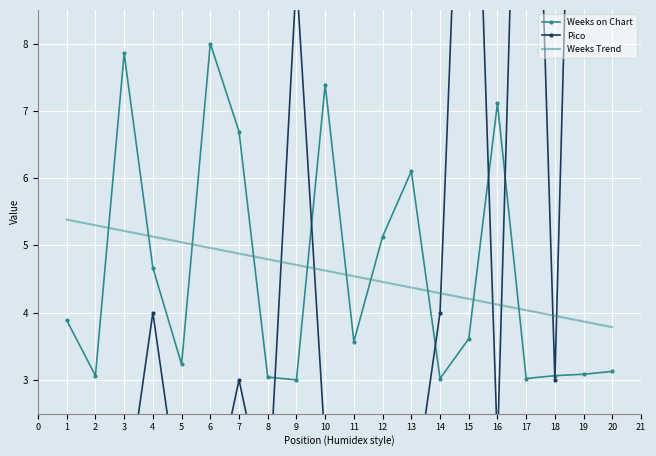

What is the maximum value shown in the chart?

19.0